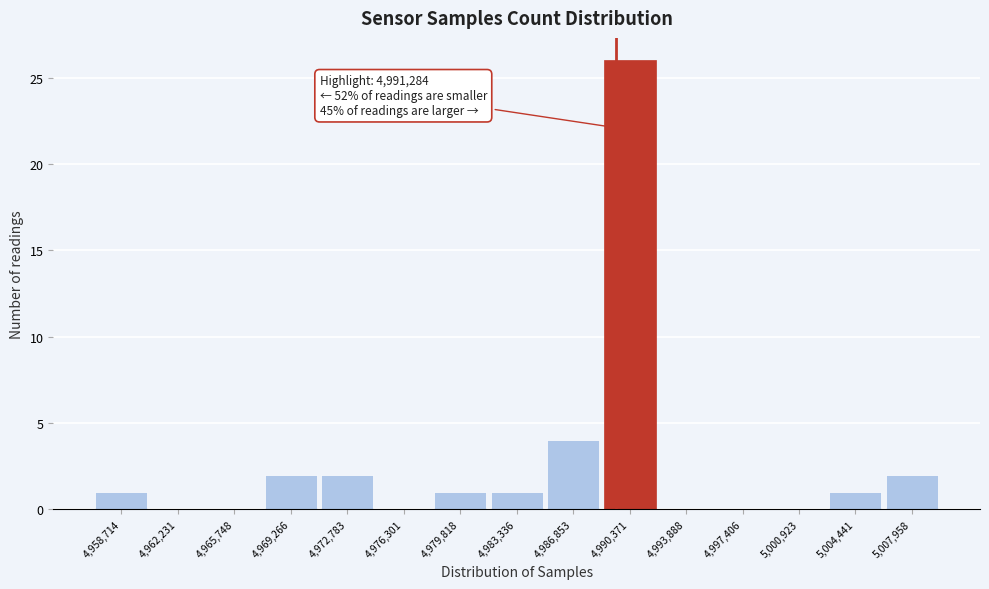

The value at 4,972,783 is 2. True or false?

True